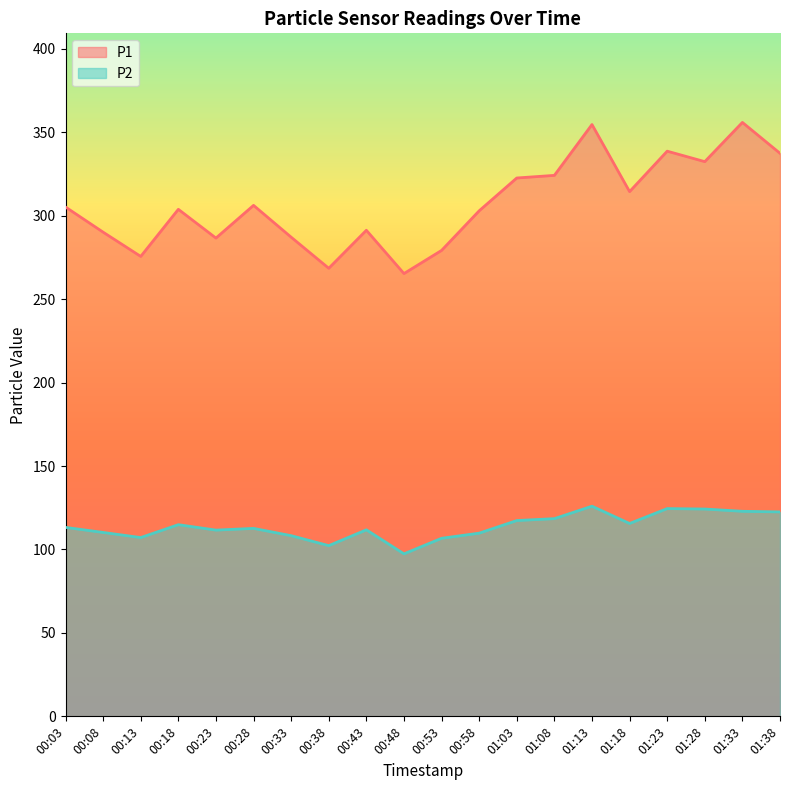

Reading left to right, extract all data points from this chart.

P1: 00:03=305.2	00:08=290.1	00:13=275.6	00:18=303.8	00:23=286.6	00:28=306.2	00:33=287.1	00:38=268.5	00:43=291.3	00:48=265.3	00:53=279.2	00:58=302.9	01:03=322.6	01:08=324.2	01:13=354.6	01:18=314.4	01:23=338.7	01:28=332.4	01:33=355.9	01:38=337.4
P2: 00:03=113.2	00:08=110.2	00:13=107.1	00:18=114.8	00:23=111.6	00:28=112.6	00:33=108.3	00:38=102.3	00:43=111.8	00:48=97.4	00:53=106.7	00:58=109.8	01:03=117.3	01:08=118.5	01:13=125.9	01:18=115.6	01:23=124.5	01:28=124.2	01:33=122.9	01:38=122.5